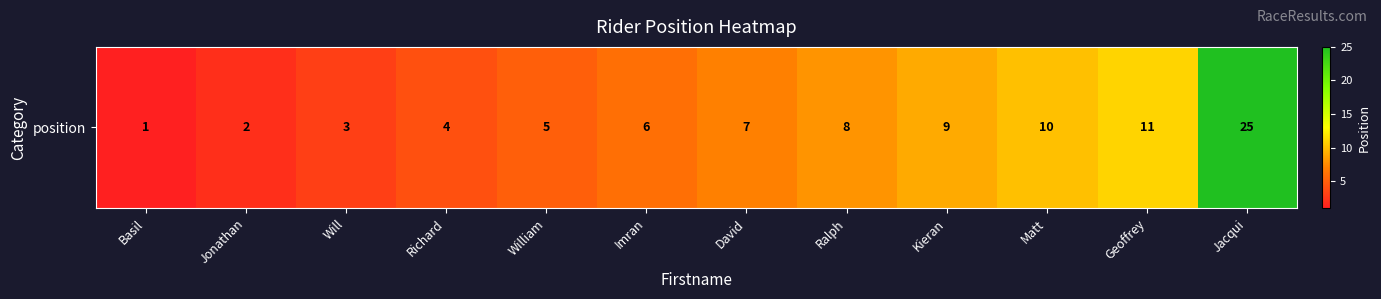

Is it true that the value at William is 5?

True